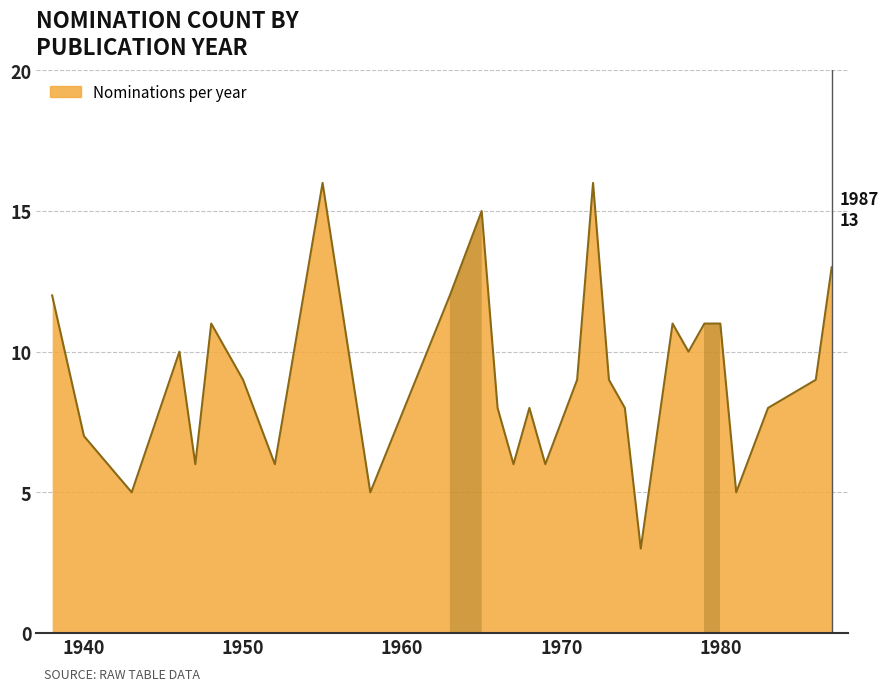

How many categories are shown in the chart?

29